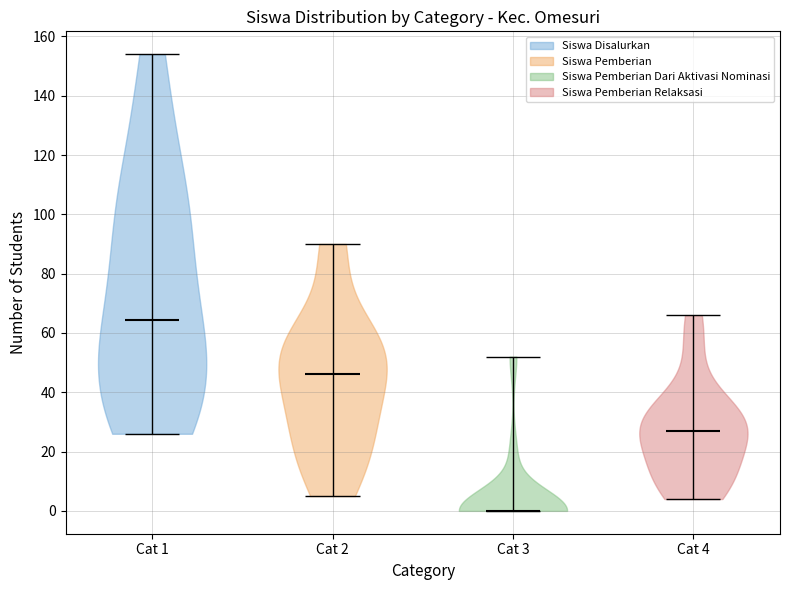

Reading left to right, read every violin against the y-axis: where its median line is, and the lowest and highest points it reaches. The values are not printed on the chart, so give them approximately, as read against the axis.

Cat 1: median line 64, lowest point 26, highest point 154
Cat 2: median line 46, lowest point 6, highest point 90
Cat 3: median line 0, lowest point 0, highest point 52
Cat 4: median line 28, lowest point 4, highest point 66